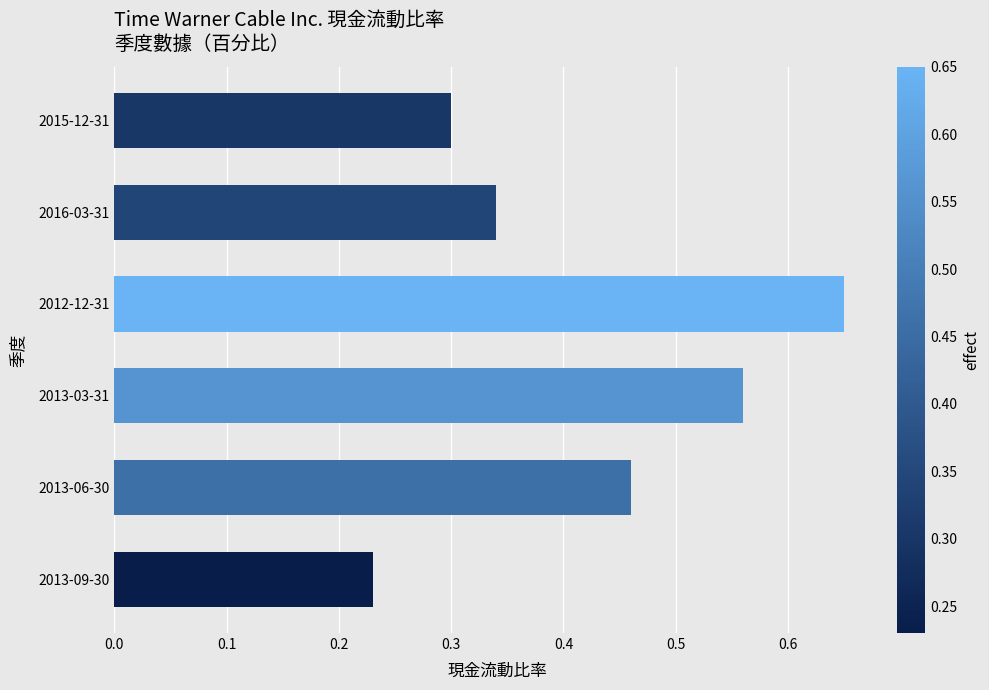

The chart shows a value of 0.2 at 2015-12-31. True or false?

False